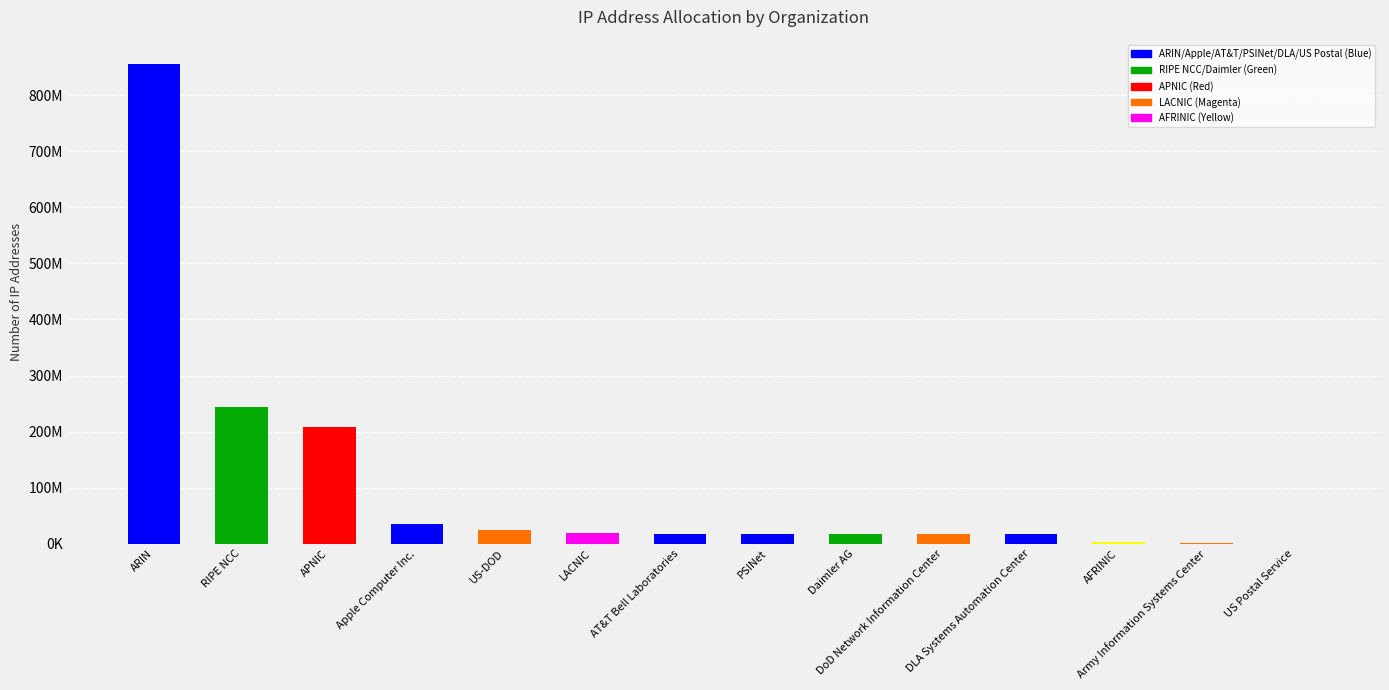

What position from the left is RIPE NCC?

2